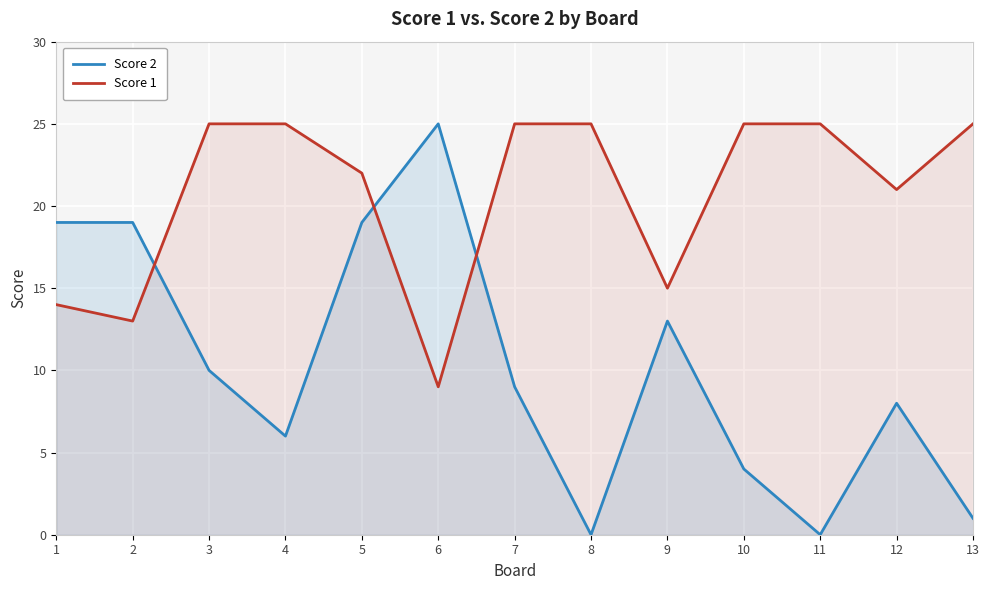

Reading left to right, list all the values displayed in this chart.

Score 2: 19	19	10	6	19	25	9	0	13	4	0	8	1
Score 1: 14	13	25	25	22	9	25	25	15	25	25	21	25